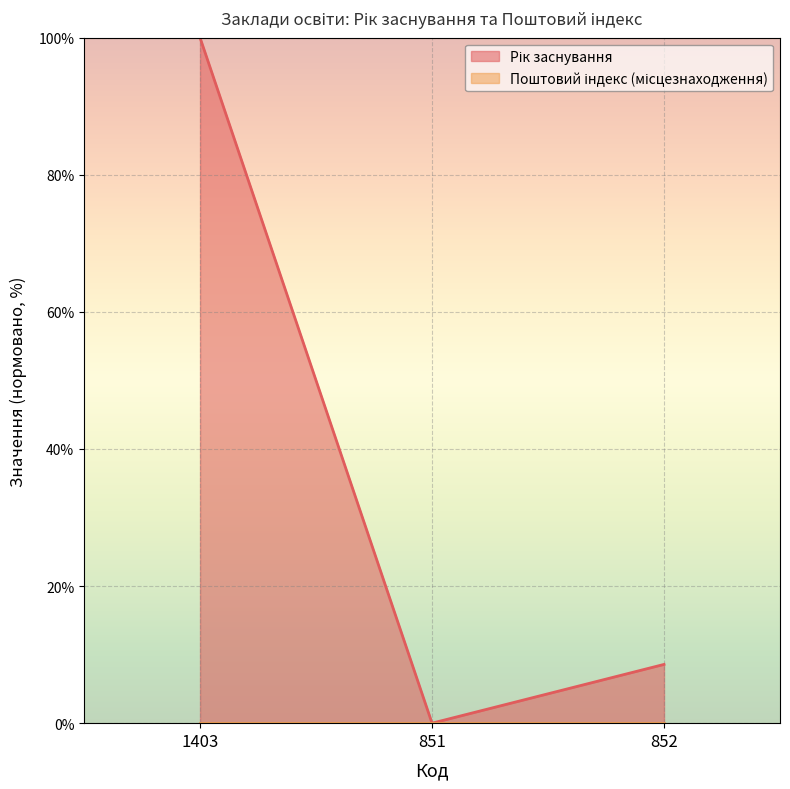

List the labels in order of value, largest first.

1403, 852, 851